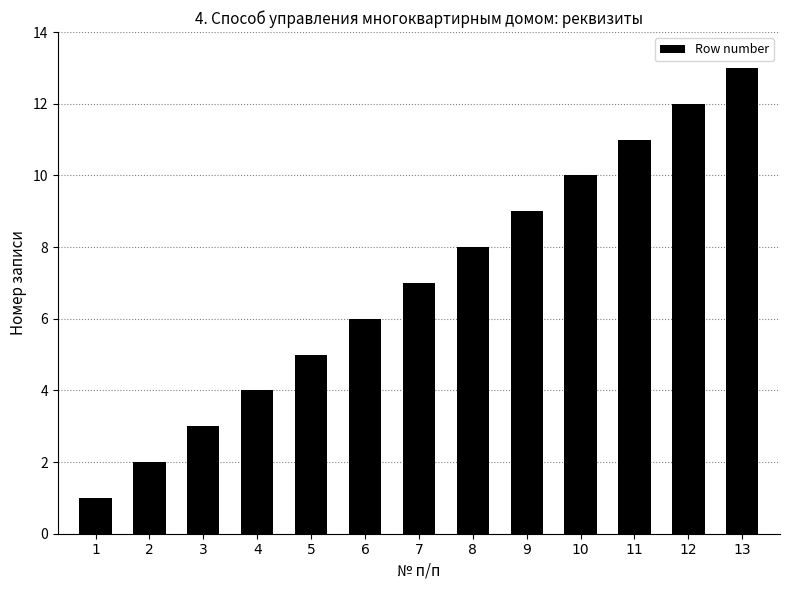

Reading left to right, list all the values displayed in this chart.

1	2	3	4	5	6	7	8	9	10	11	12	13